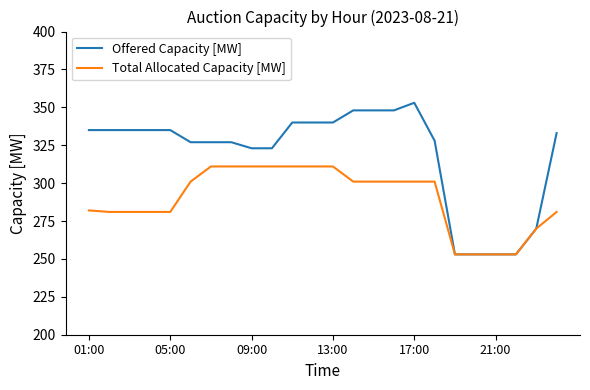

Rank the series by their maximum value, from highest to lowest.

Offered Capacity [MW], Total Allocated Capacity [MW]